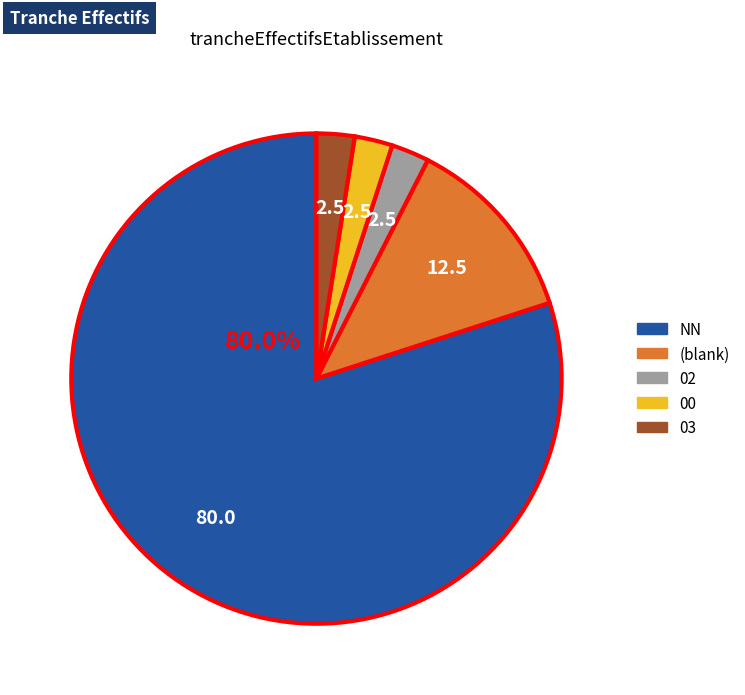

Does any single category account for the majority?

Yes